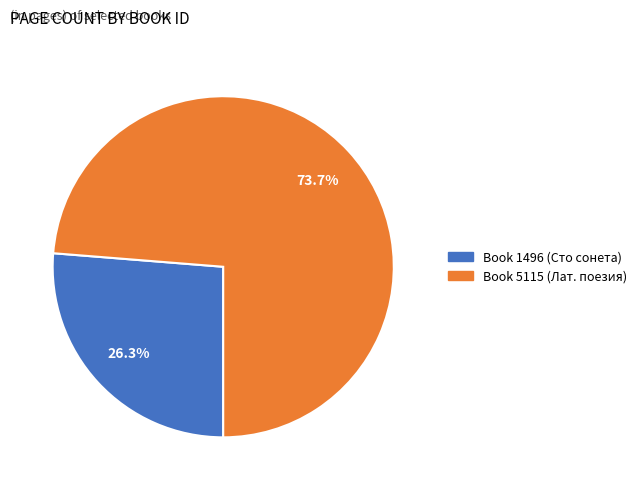

To the nearest percent, what is the difference between the largest and smallest slice percentages?

47%